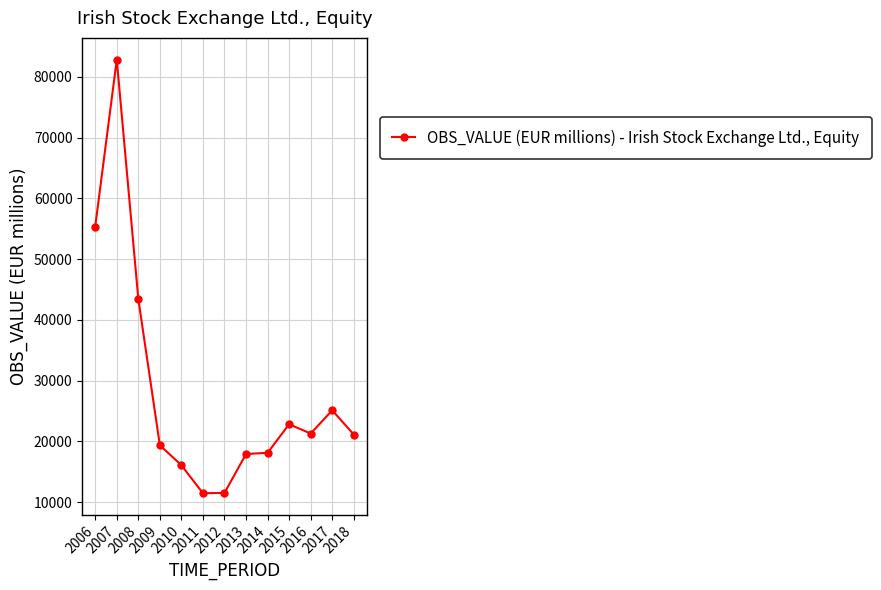

What is the average value?

28180.8